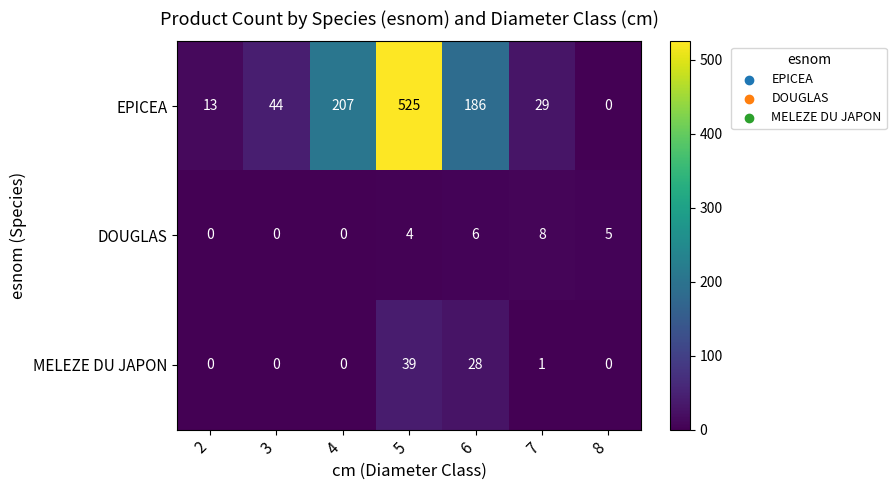

How many categories are shown in the chart?

7